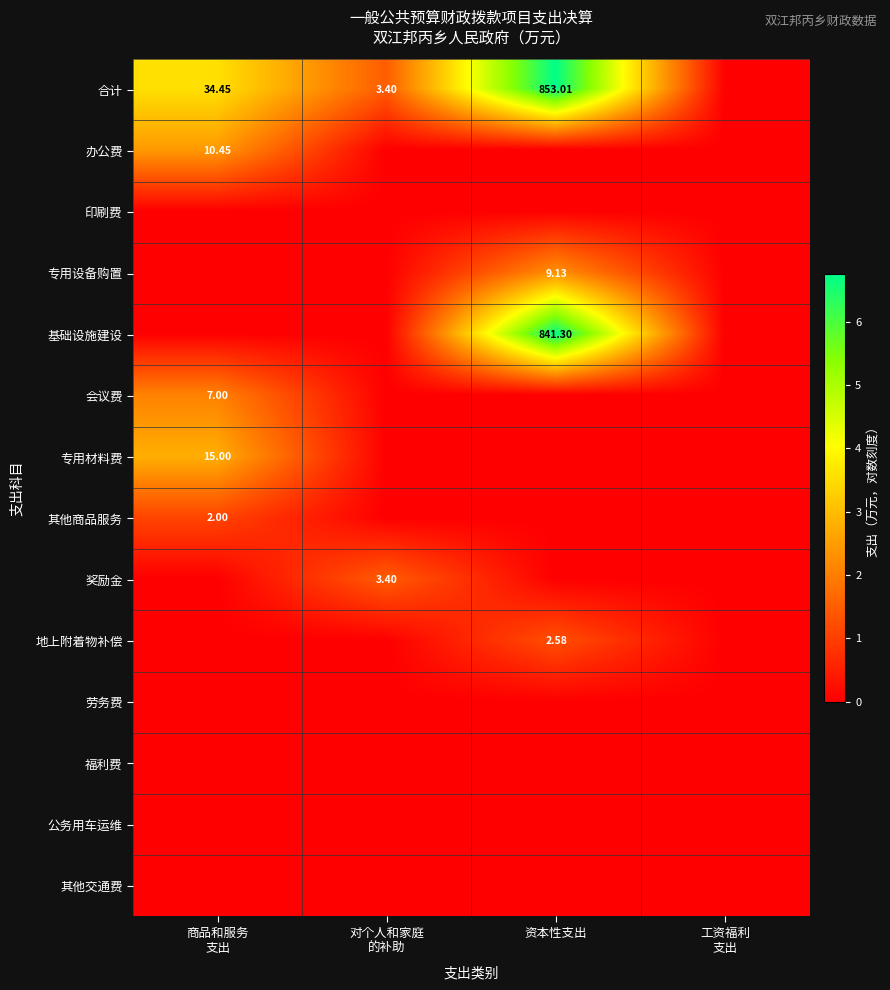

At which category is the sum across all series the highest?

资本性支出